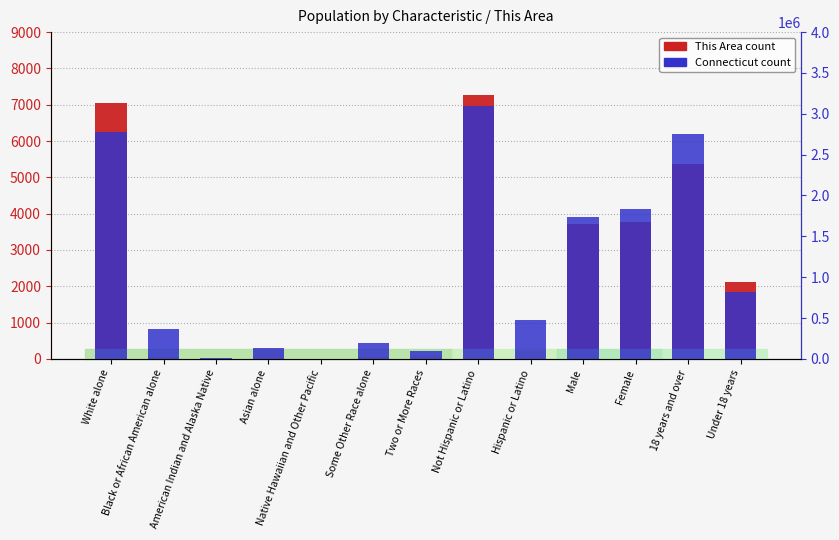

Which series changed the most between Black or African American alone and 18 years and over?

Connecticut